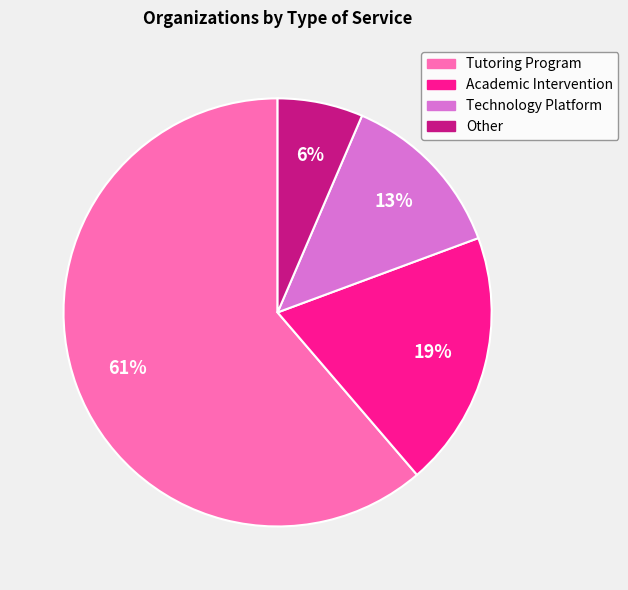

How many slices are in this pie chart?

4